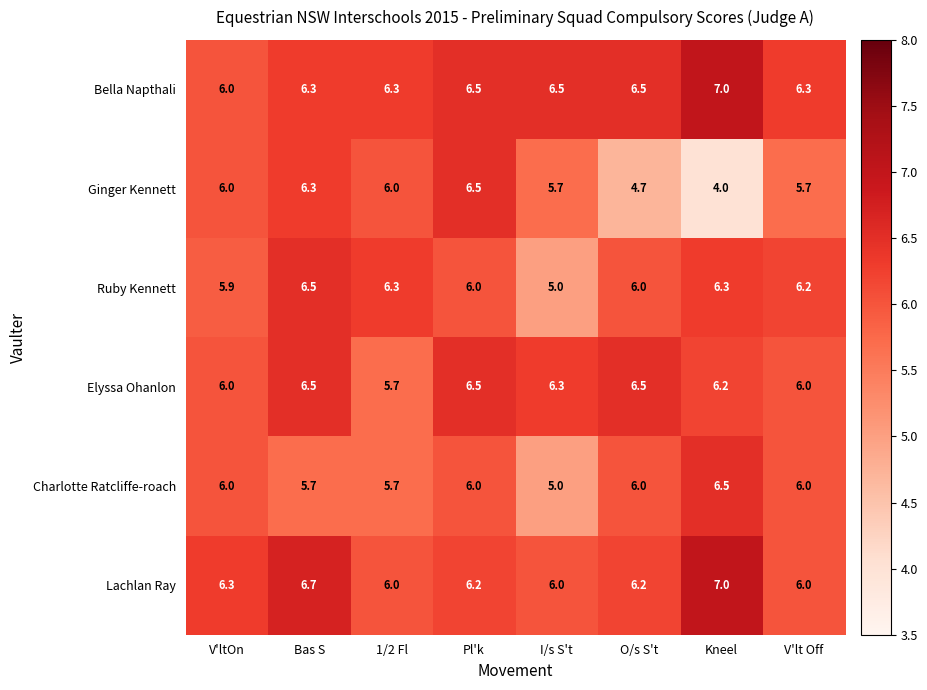

What is the total value across all series at I/s S't?

34.5